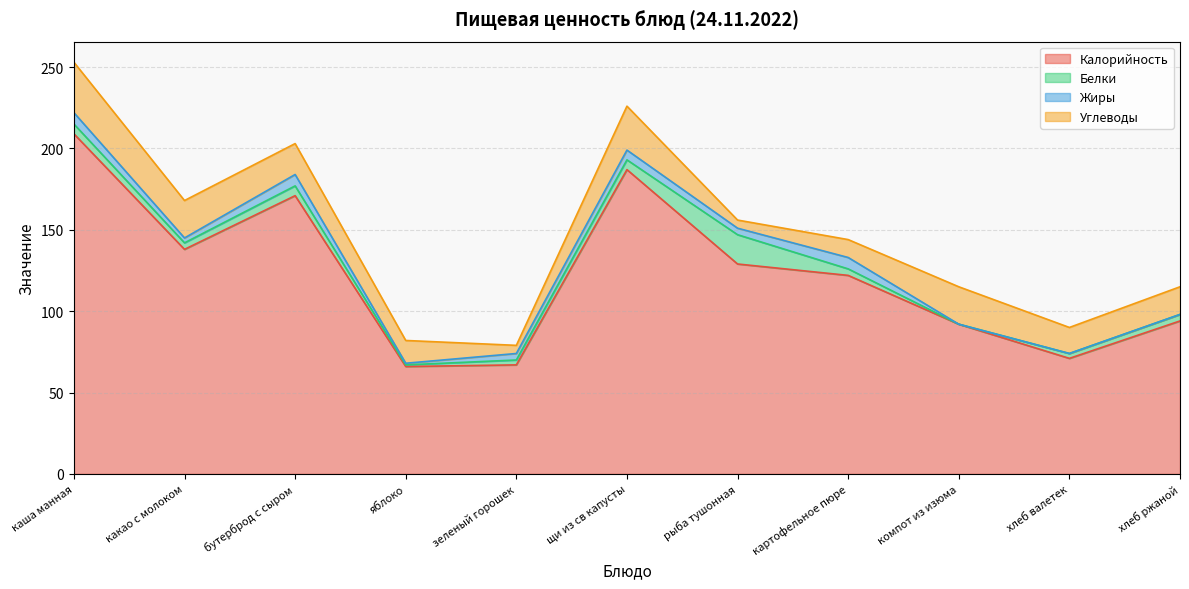

What is the maximum value for Белки?

18